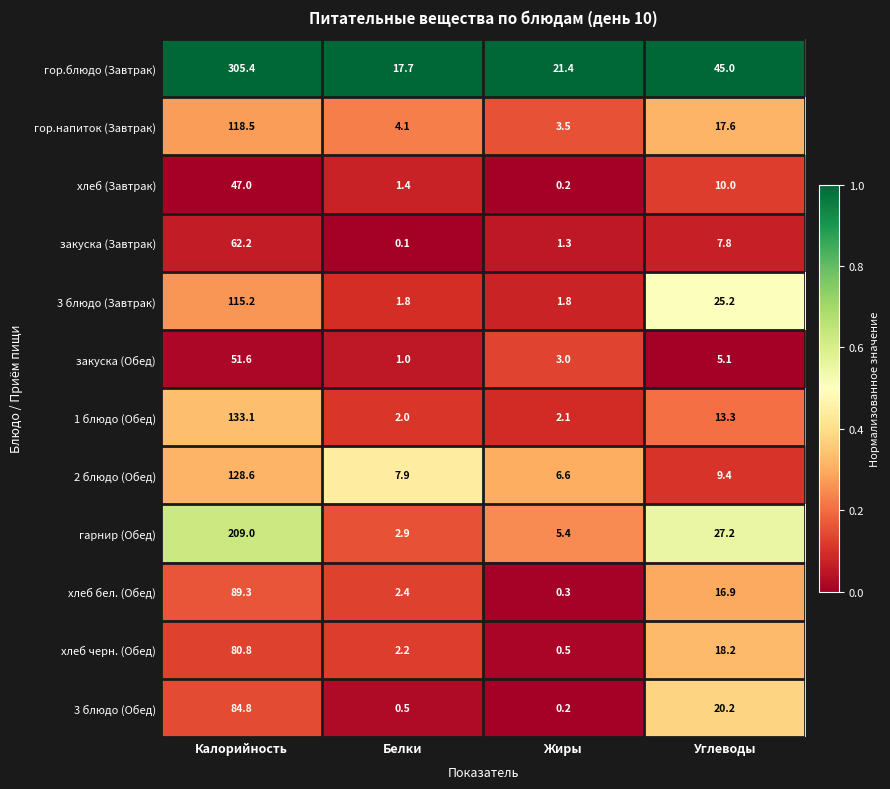

The хлеб (Завтрак) series shows 10.0 at Углеводы. True or false?

True